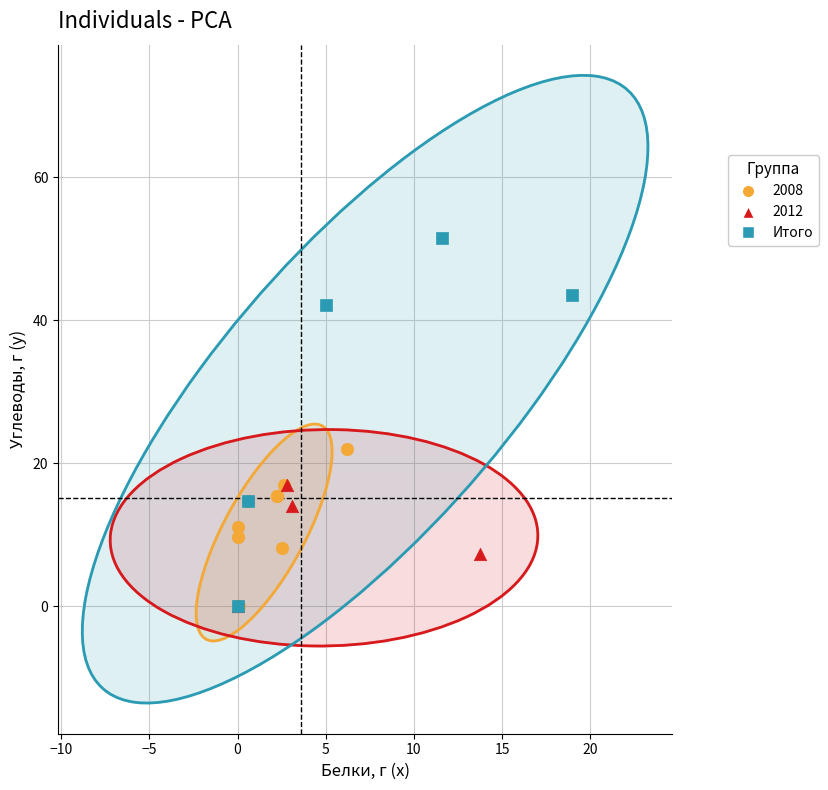

Which series contains the highest Y value?

Итого